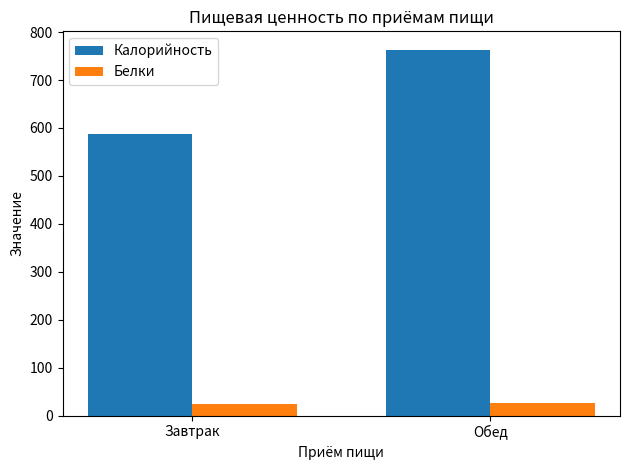

What position from the right is Обед?

1